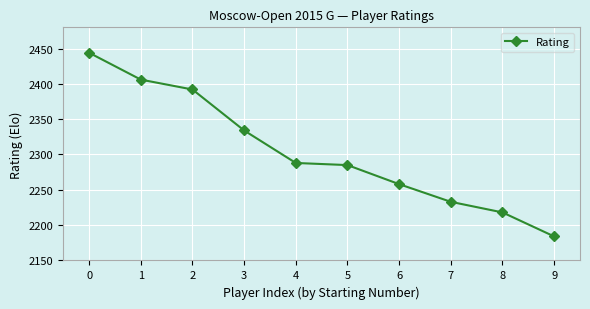

Reading right to left, what are all the values shown in this chart?

9=2184	8=2218	7=2233	6=2258	5=2285	4=2288	3=2334	2=2392	1=2406	0=2444